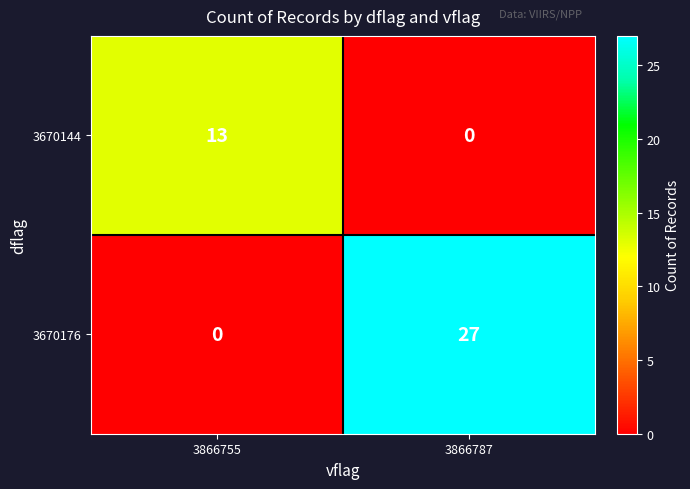

Rank the series by their average value, from highest to lowest.

3670176, 3670144